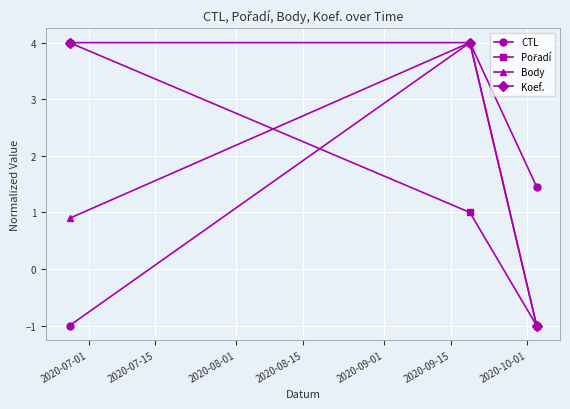

How many lines are shown in the chart?

4